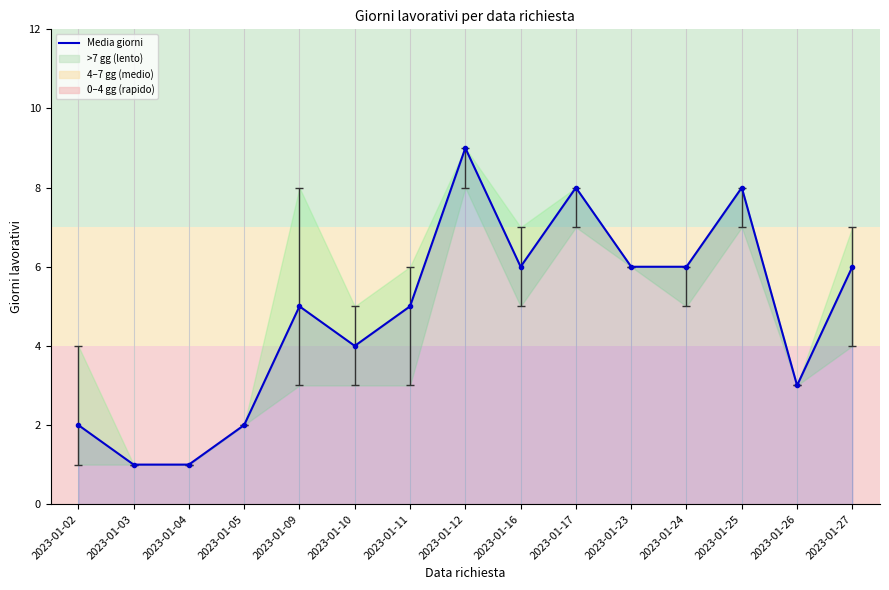

Reading left to right, list all the values displayed in this chart.

2023-01-02=2	2023-01-03=1	2023-01-04=1	2023-01-05=2	2023-01-09=5	2023-01-10=4	2023-01-11=5	2023-01-12=9	2023-01-16=6	2023-01-17=8	2023-01-23=6	2023-01-24=6	2023-01-25=8	2023-01-26=3	2023-01-27=6